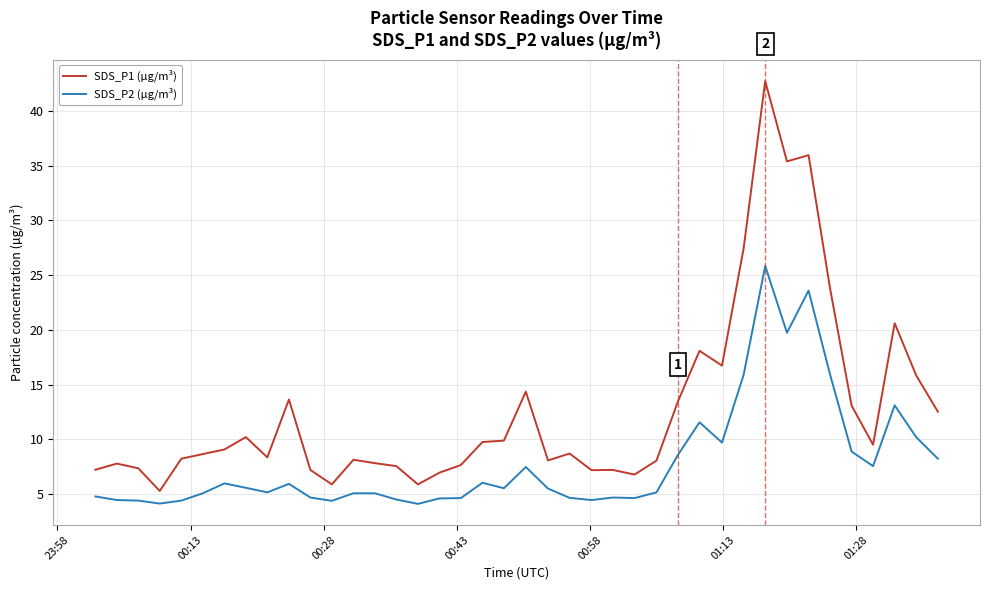

At how many categories does at least one series exceed 30?

3